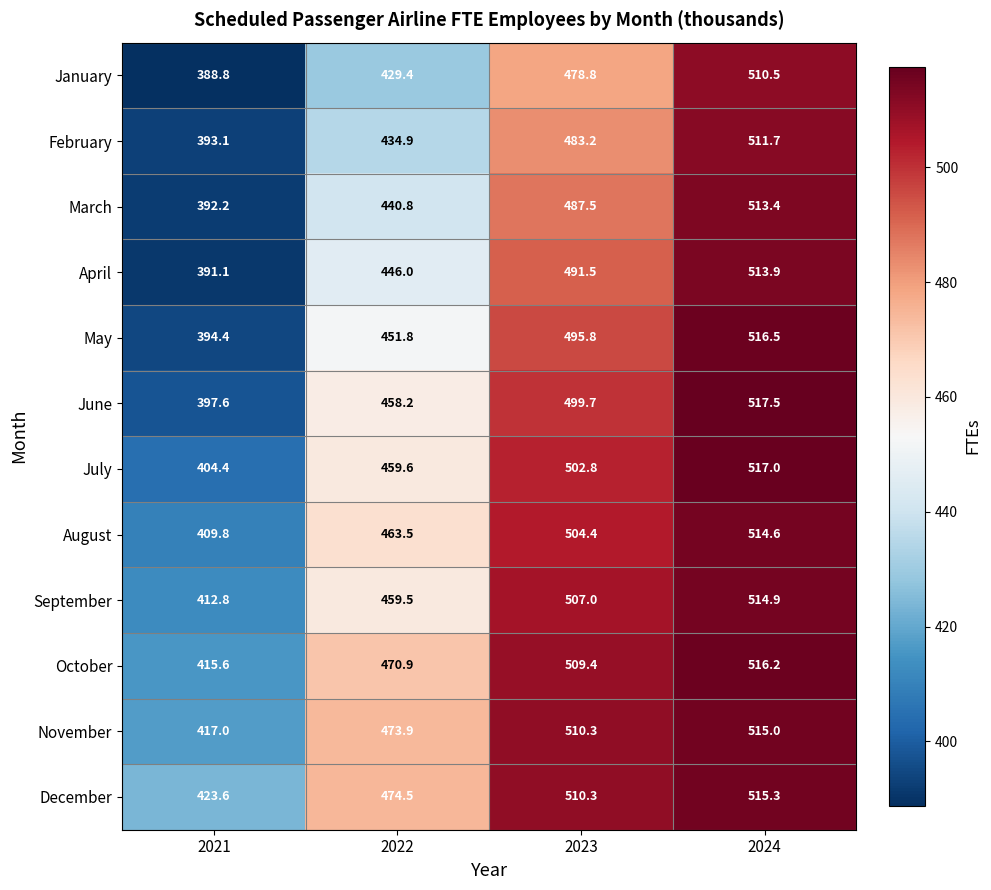

What is the total value across all series at 2023?

5980.7